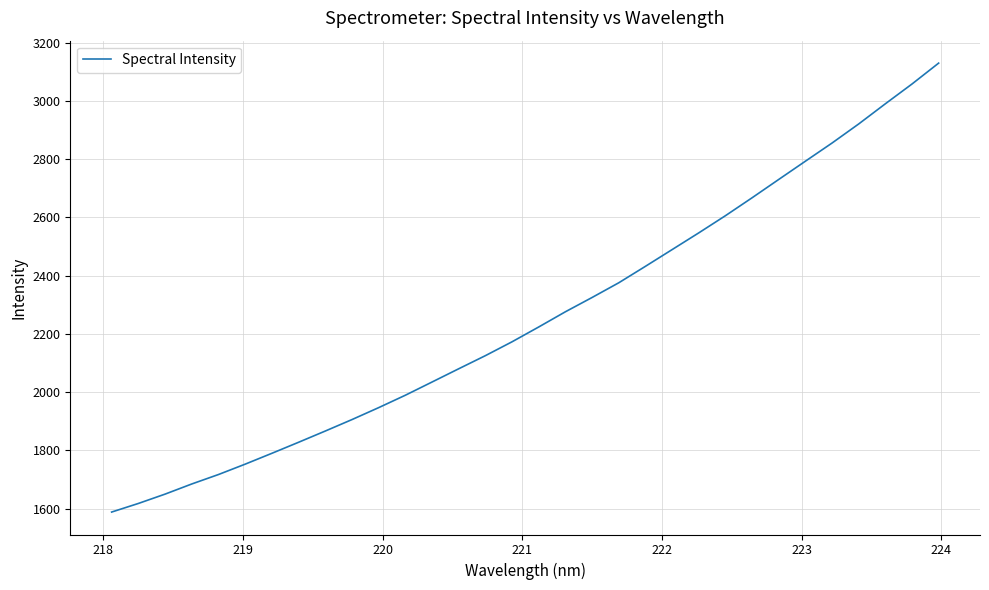

What is the smallest value displayed?

1588.4